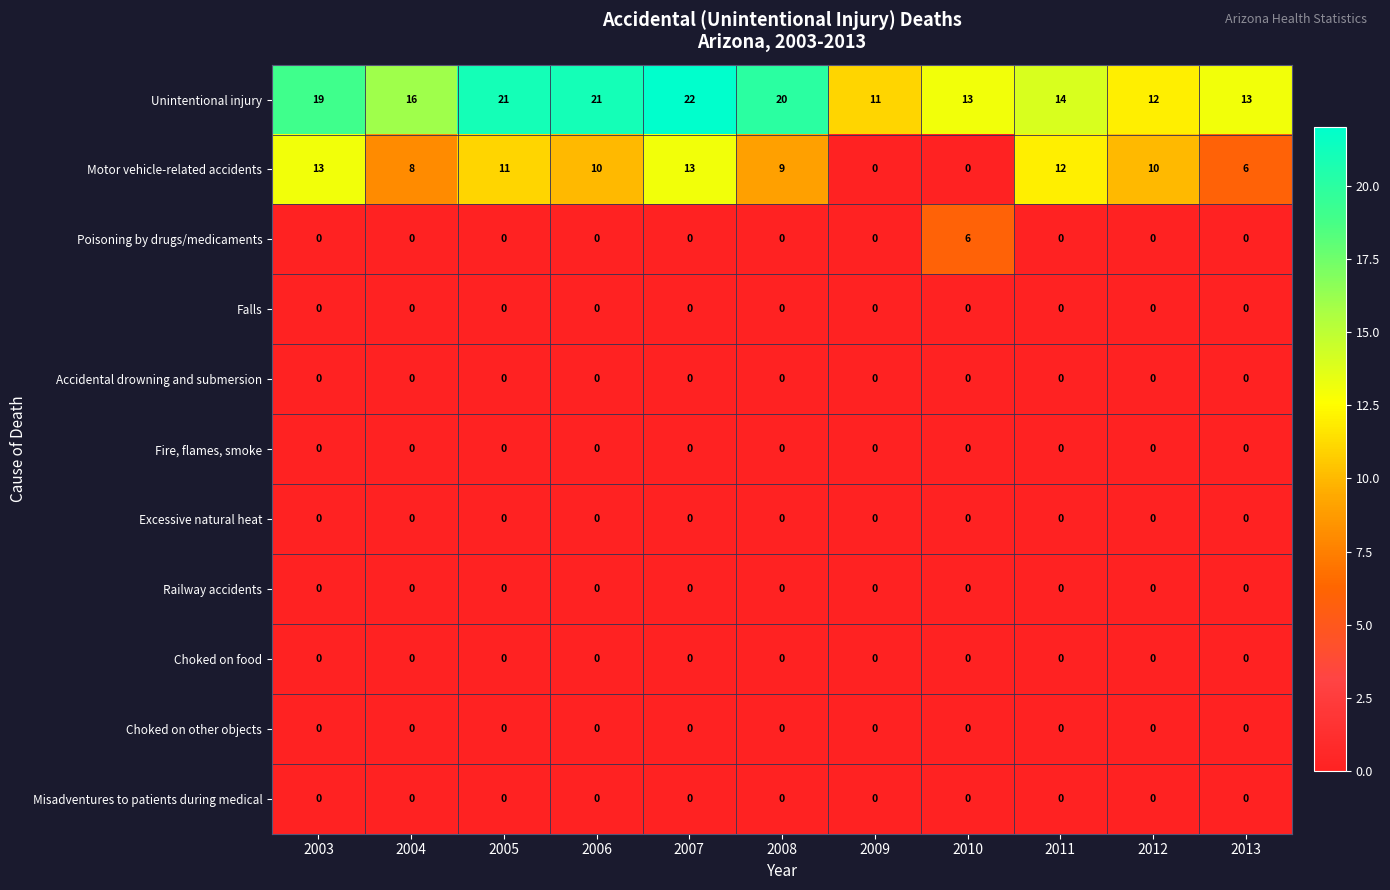

Which category has the highest value in the Unintentional injury series?

2007